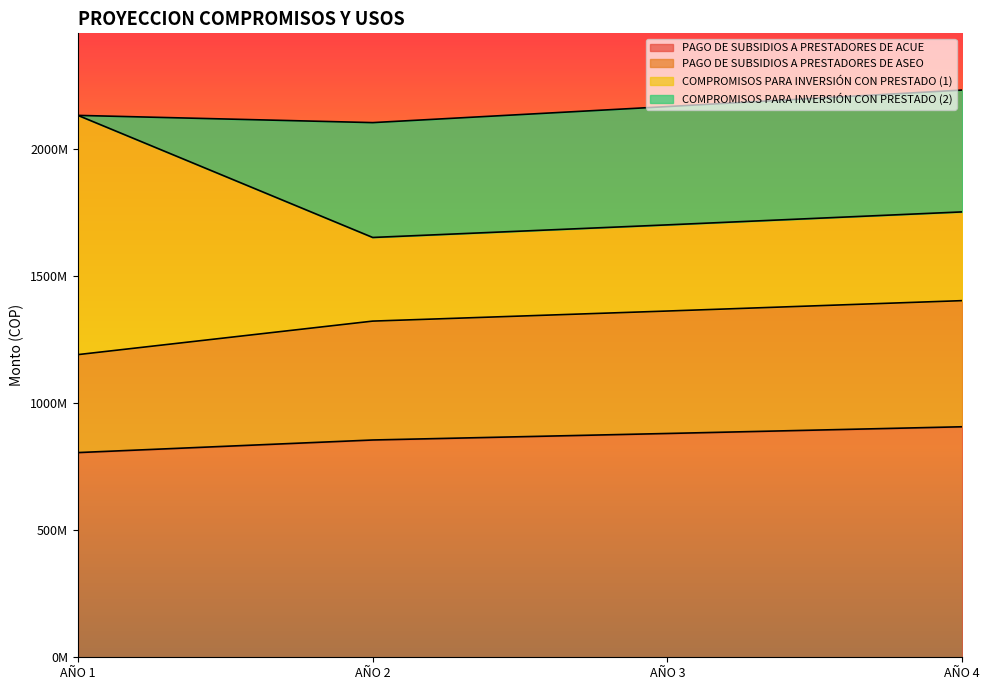

How many values in the COMPROMISOS PARA INVERSIÓN CON PRESTADO (1) series are below 1751078064?

2